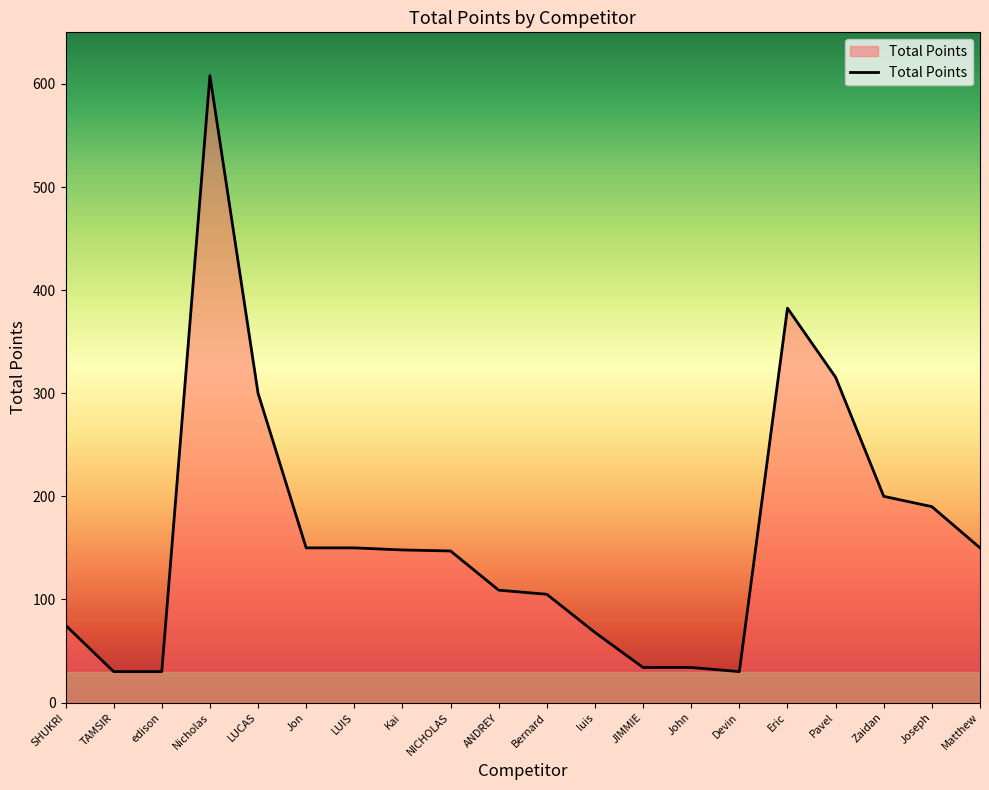

The value at SHUKRI is 104.9. True or false?

False